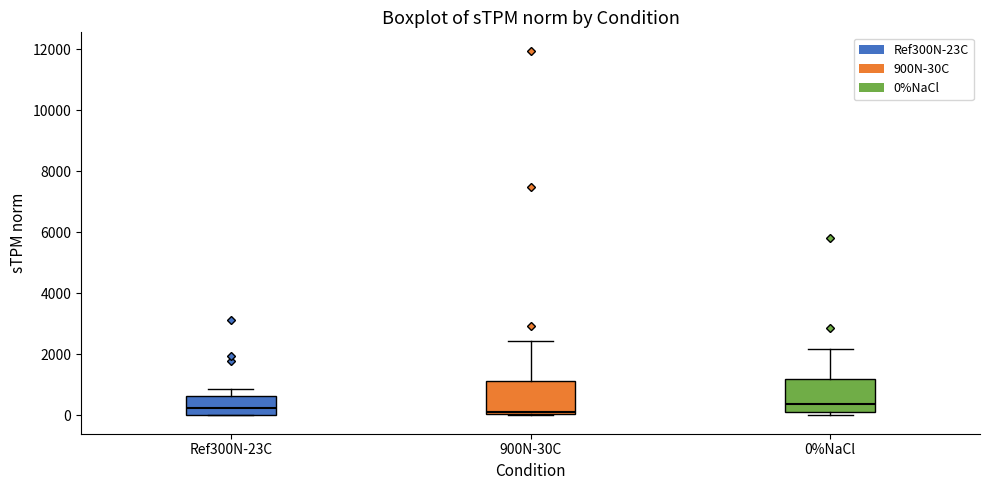

Reading left to right, transcribe this box plot: for each box, give where its median line is, the range the box spans, and where its two whiskers end, as read against the y-axis. The values are not printed on the chart, so give them approximately, as read against the axis.

Ref300N-23C: median 200, box 0 to 600, whiskers 0 to 800
900N-30C: median 200, box 0 to 1200, whiskers 0 to 2400
0%NaCl: median 400, box 0 to 1200, whiskers 0 (just below the box's lower edge) to 2200